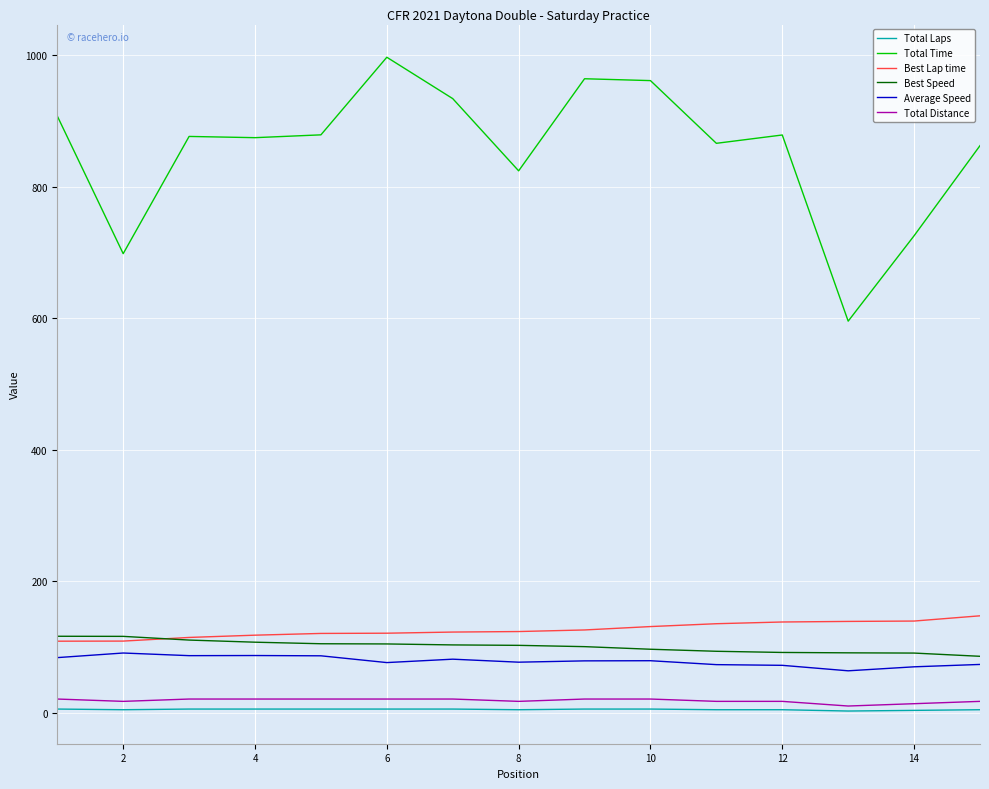

Which series has the largest total across all categories?

Total Time